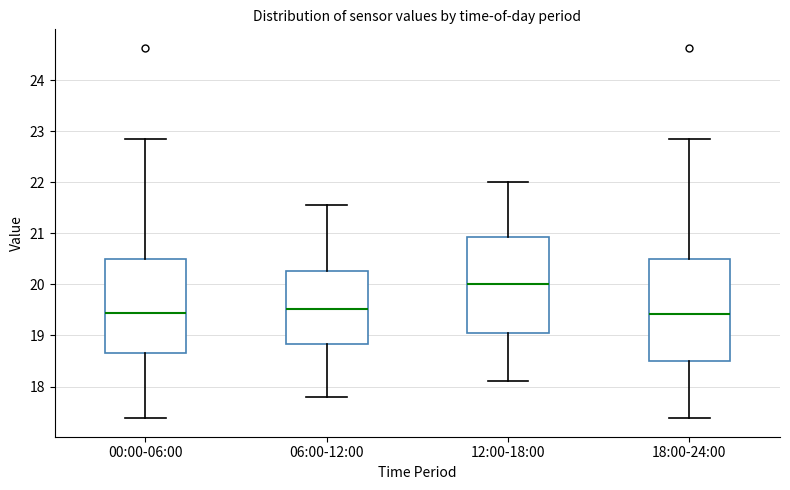

Where does the median line of the box for 12:00-18:00 sit on the y-axis? The values are not printed on the chart, so give them approximately, as read against the axis.

20.0